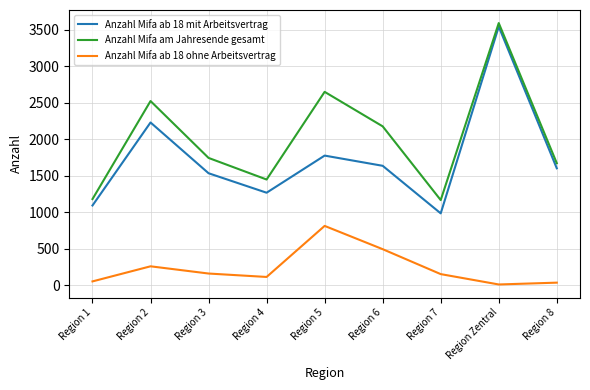

Rank the series by their average value, from lowest to highest.

Anzahl Mifa ab 18 ohne Arbeitsvertrag, Anzahl Mifa ab 18 mit Arbeitsvertrag, Anzahl Mifa am Jahresende gesamt